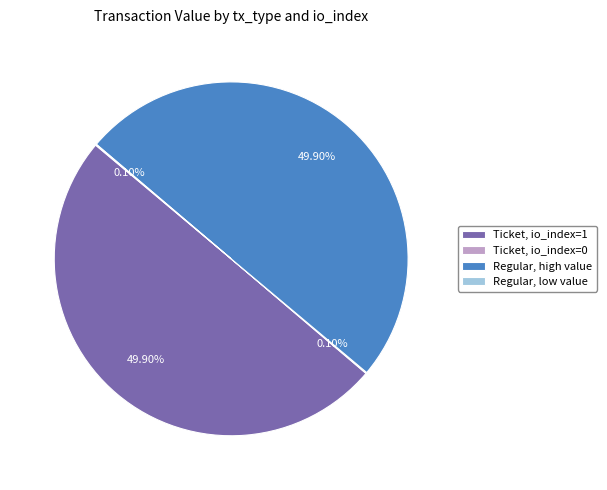

Does any single category account for the majority?

No